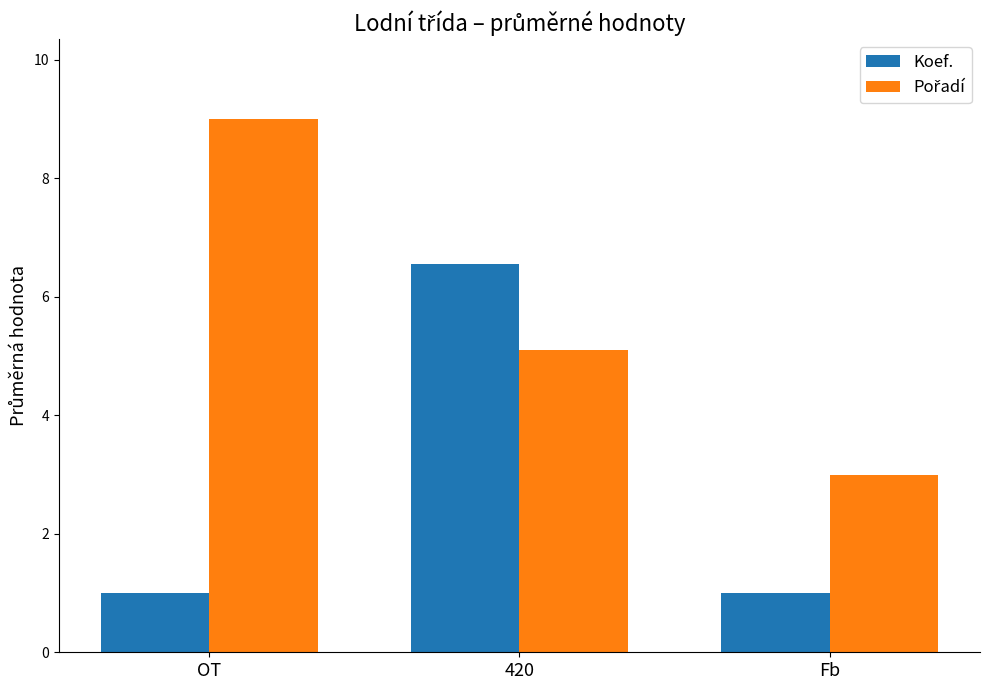

The Koef. series shows 0.6 at Fb. True or false?

False